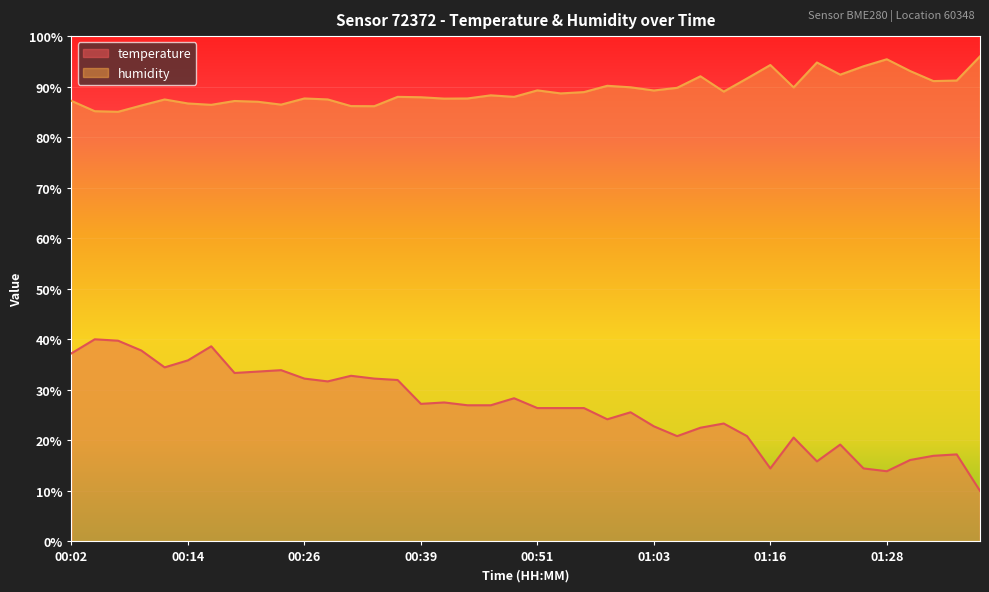

How many data points does each series have?

40